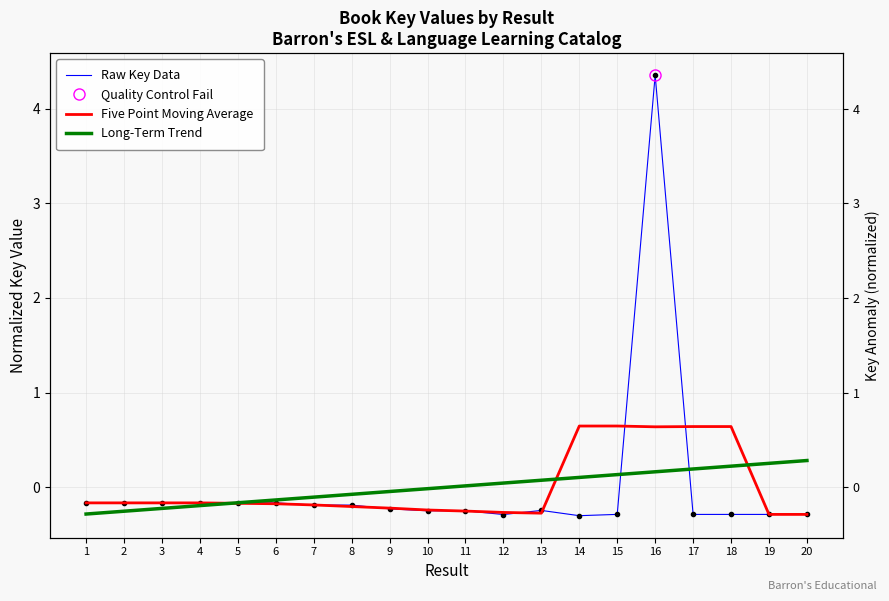

Which series ends up on top after the final intersection of Raw Key Data and Five Point Moving Average?

Raw Key Data